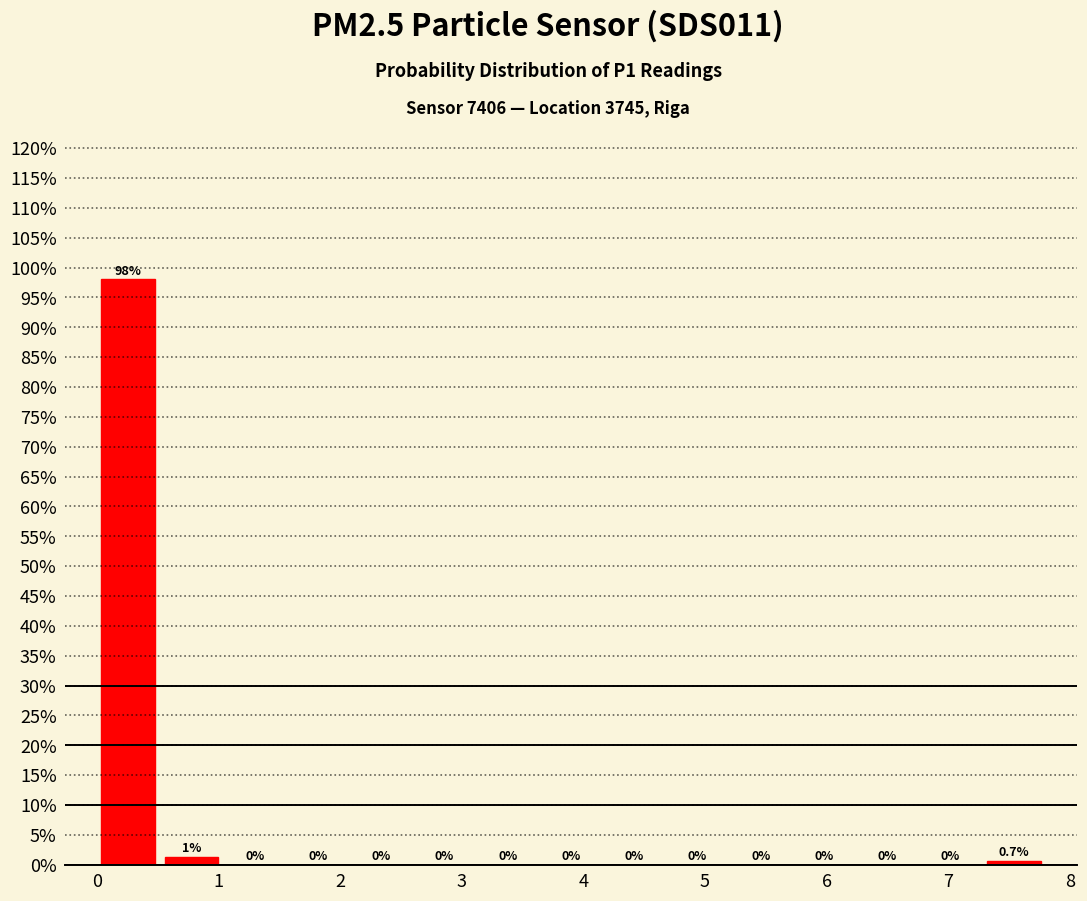

Which range on the x-axis has the tallest bar?

0.00 to 0.52